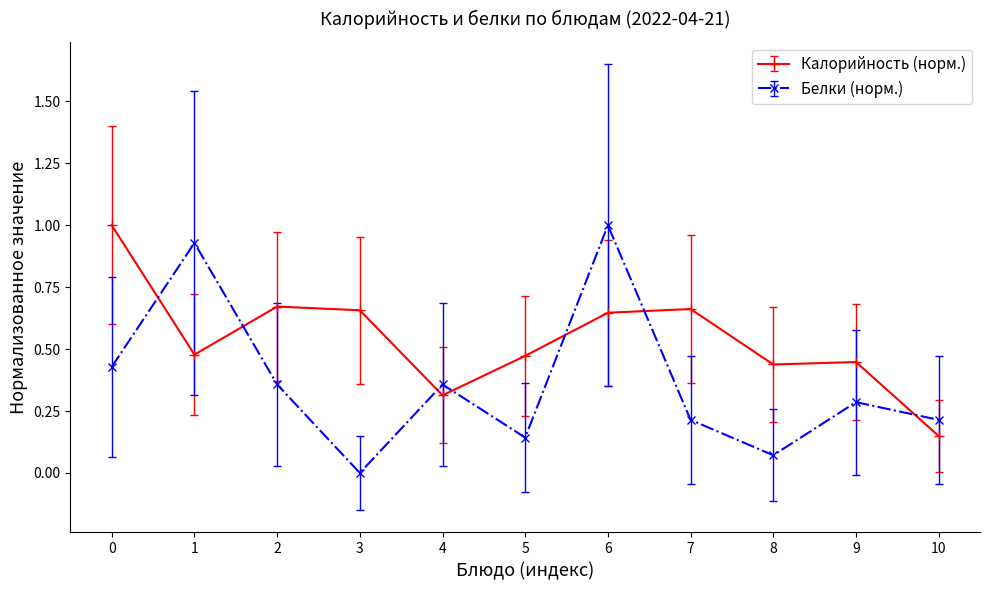

List the series in order of their overall mean, highest first.

Калорийность (норм.), Белки (норм.)